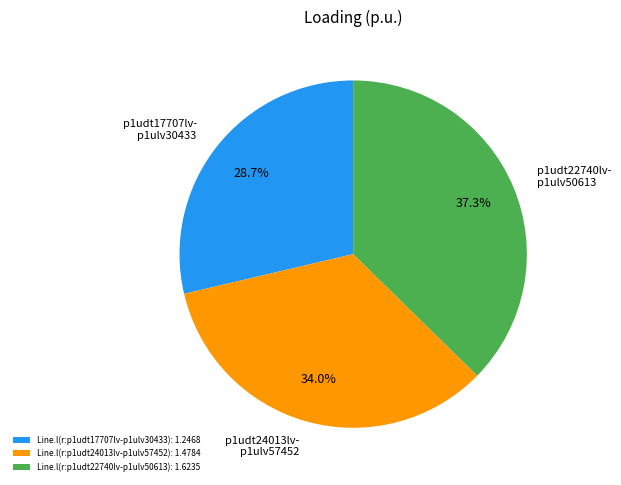

How many slices are in this pie chart?

3